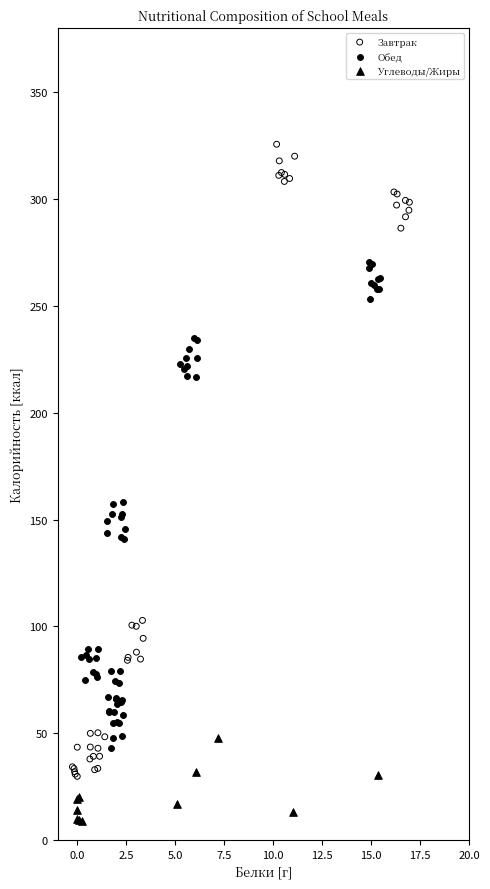

Which series reaches the minimum Y coordinate?

Углеводы/Жиры